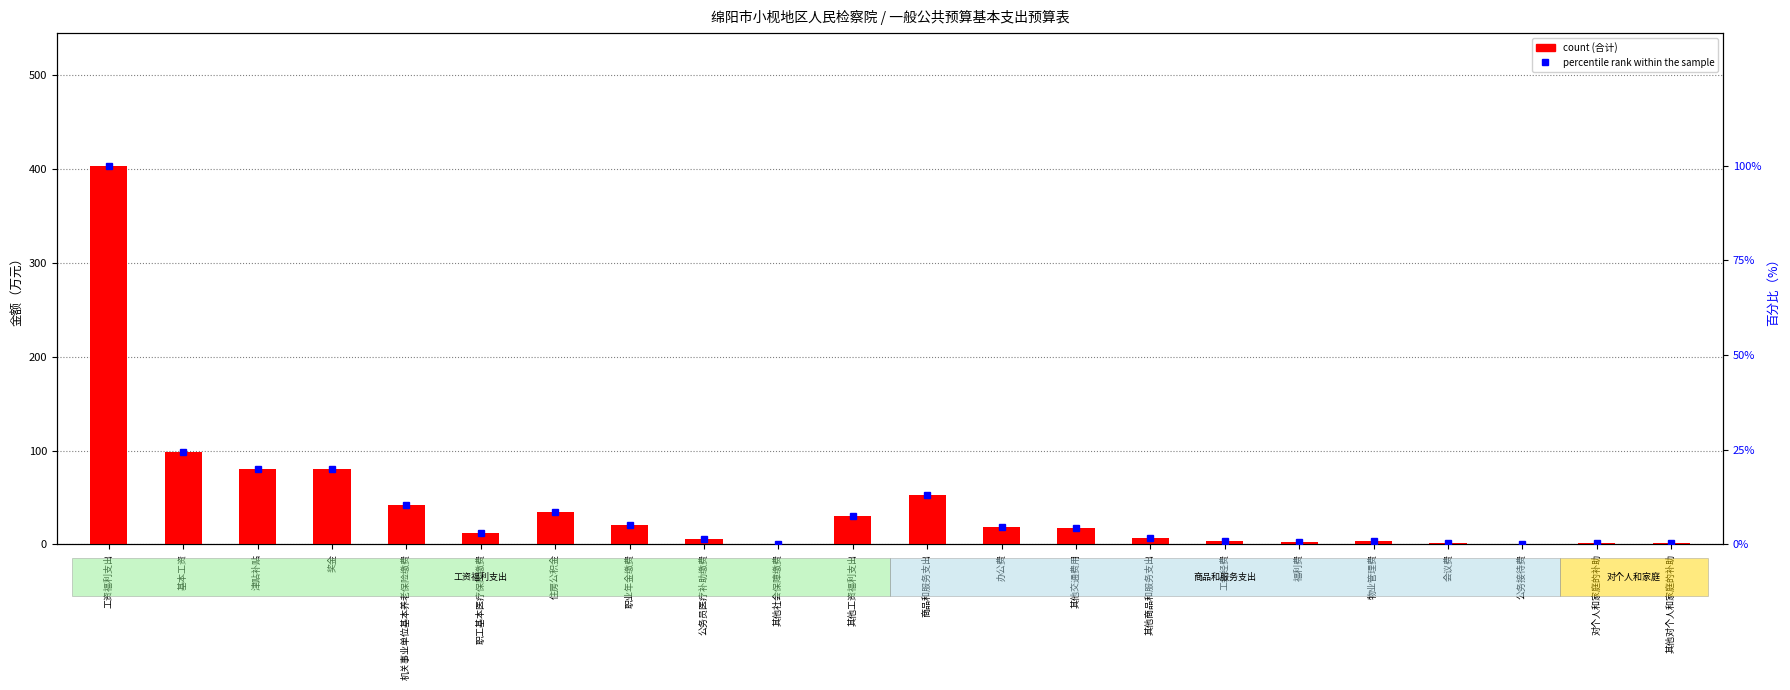

What is the average value of the percentile rank within the sample series?

10.3